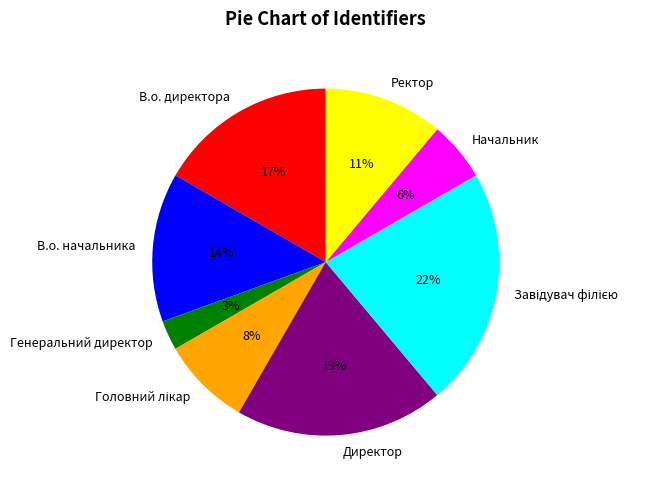

True or false: В.о. начальника accounts for 14% of the total.

True